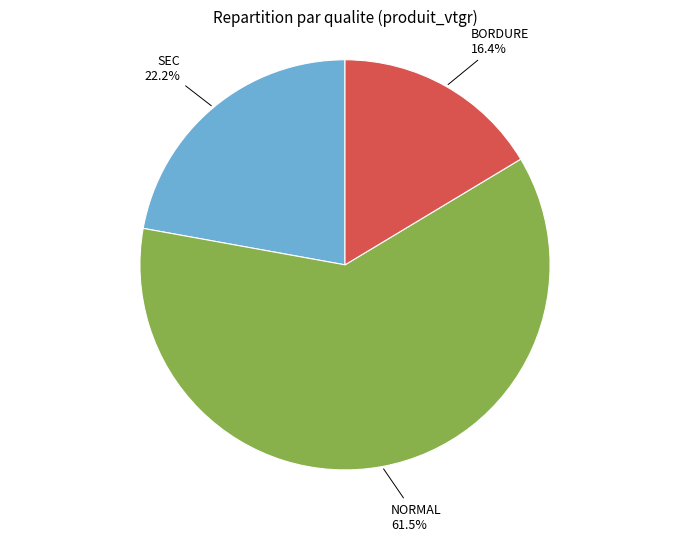

To the nearest percent, what is the average slice percentage?

33%